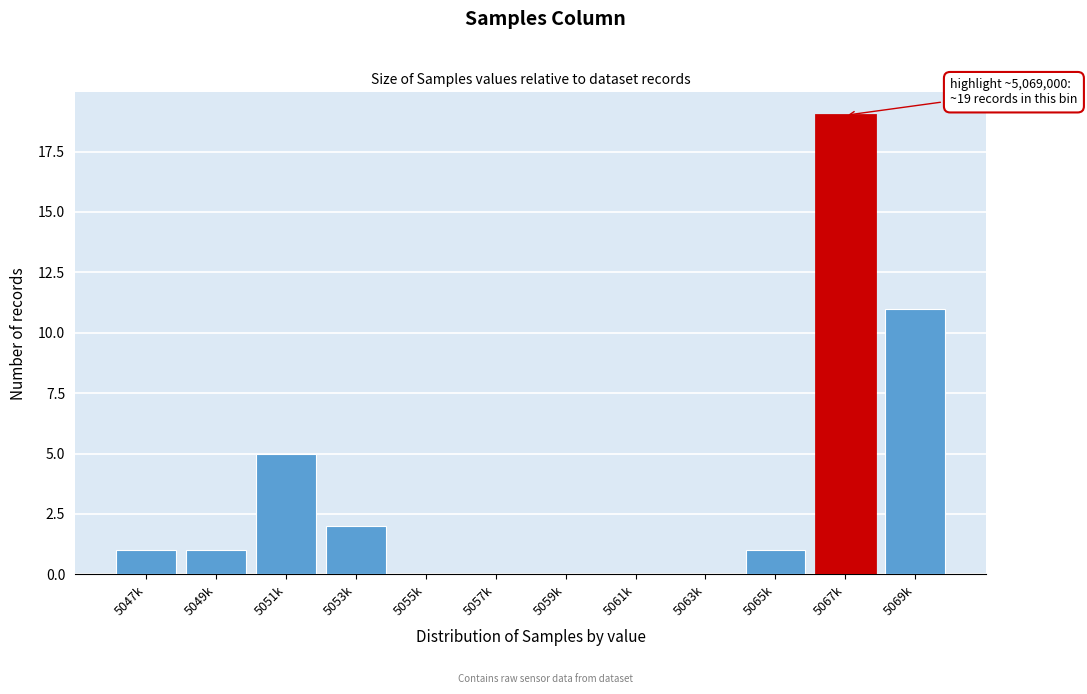

Reading left to right, extract all data points from this chart.

5047k=1	5049k=1	5051k=5	5053k=2	5055k=0	5057k=0	5059k=0	5061k=0	5063k=0	5065k=1	5067k=19	5069k=11